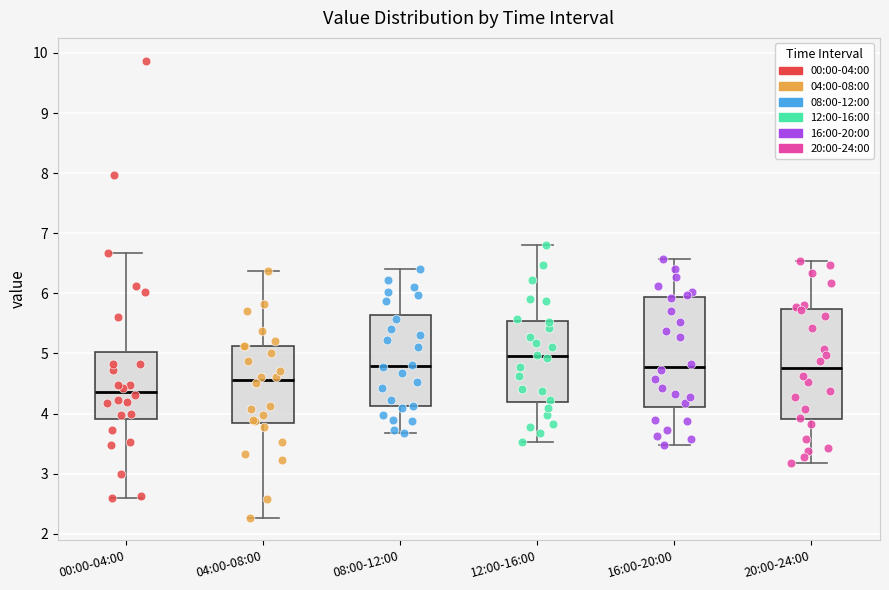

Which box's median line is the lowest?

00:00-04:00